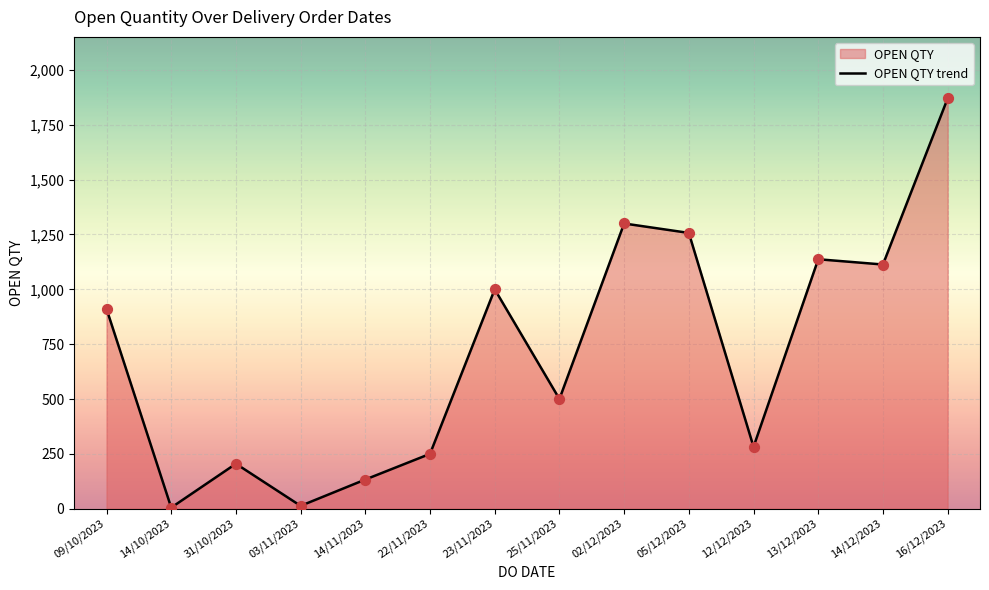

Between 12/12/2023 and 23/11/2023, which is larger?

23/11/2023